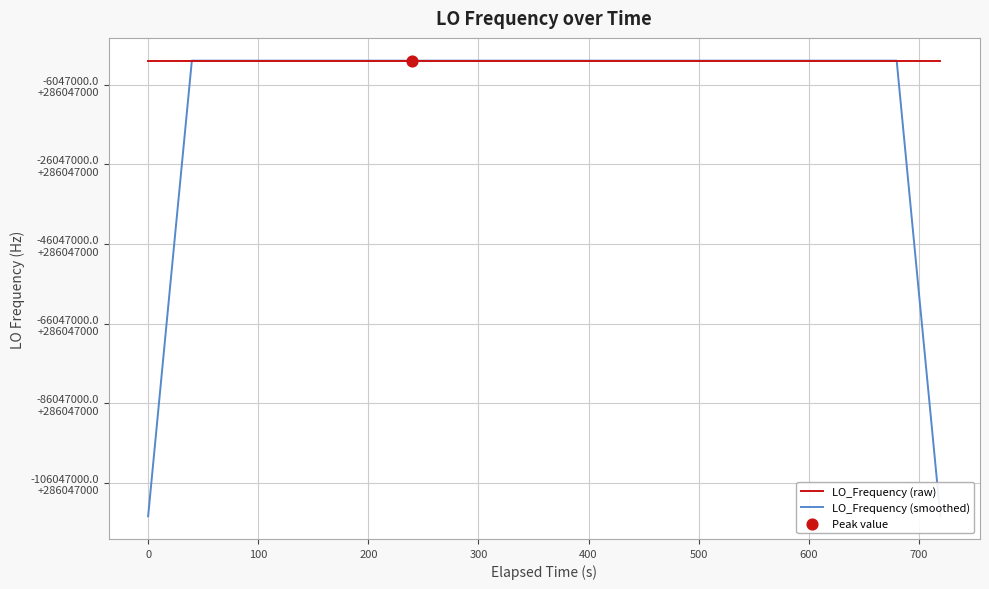

Is this an area chart (filled region under the line)?

No